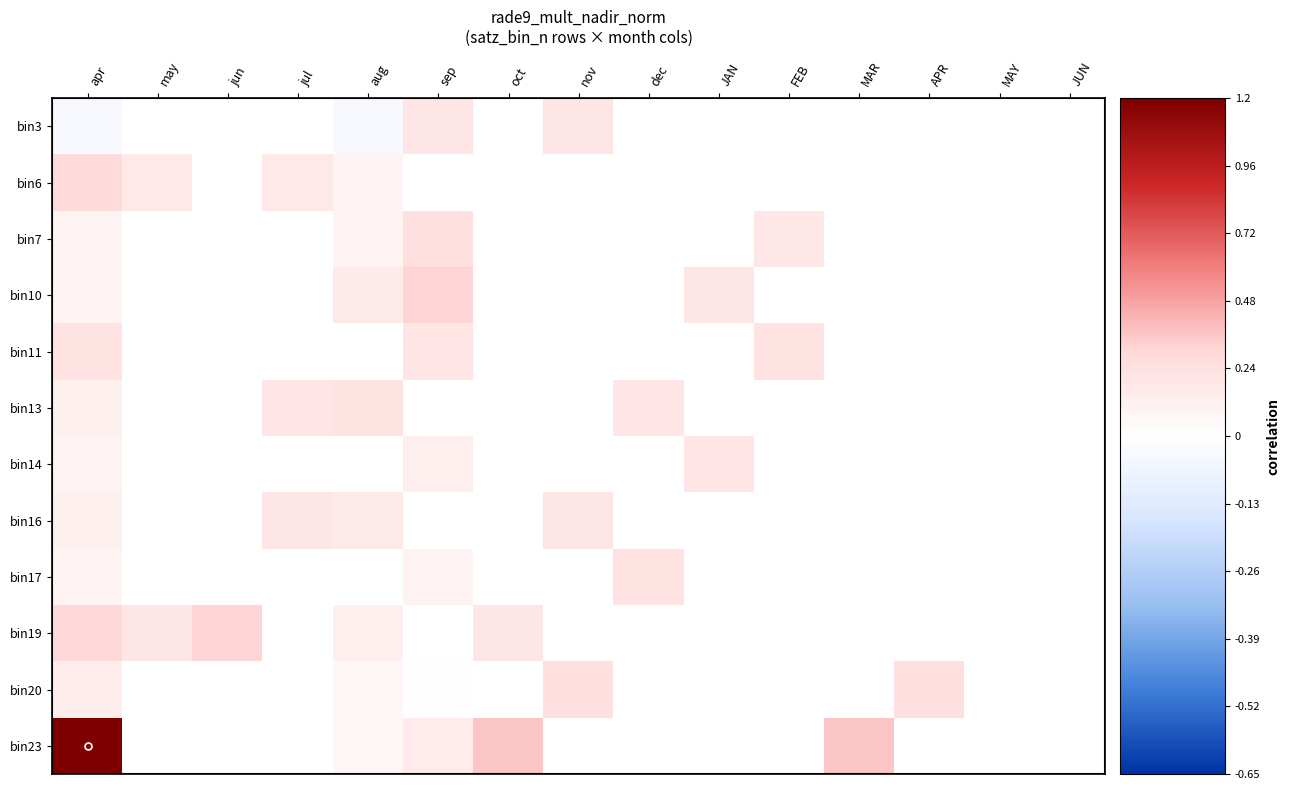

The value of bin19 at may is 0.3. True or false?

False